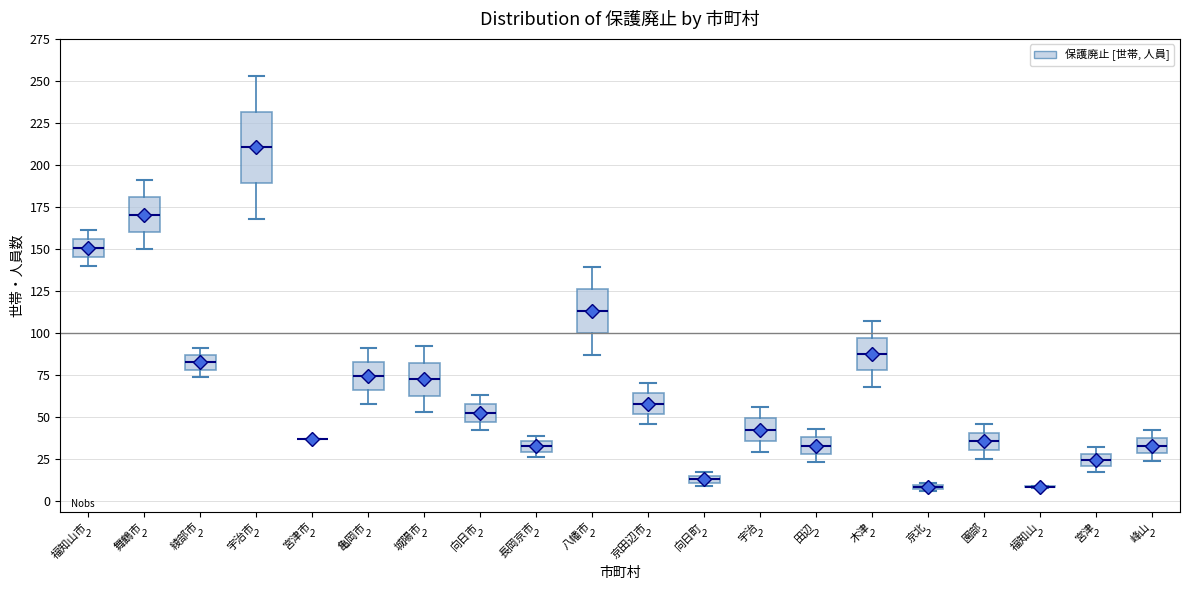

Which box is the tallest, from its lower edge to its upper edge?

宇治市